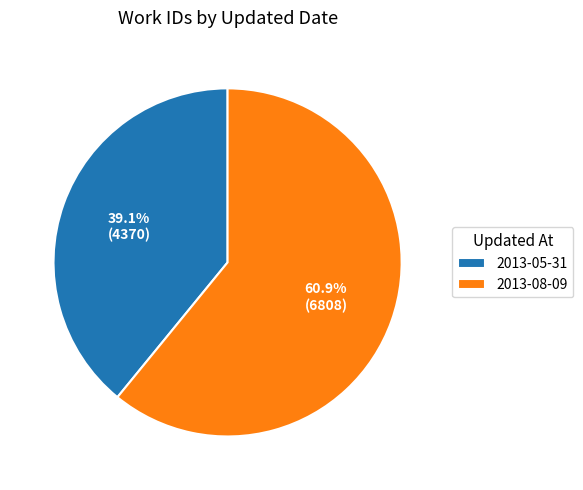

To the nearest percent, what is the average slice percentage?

50%